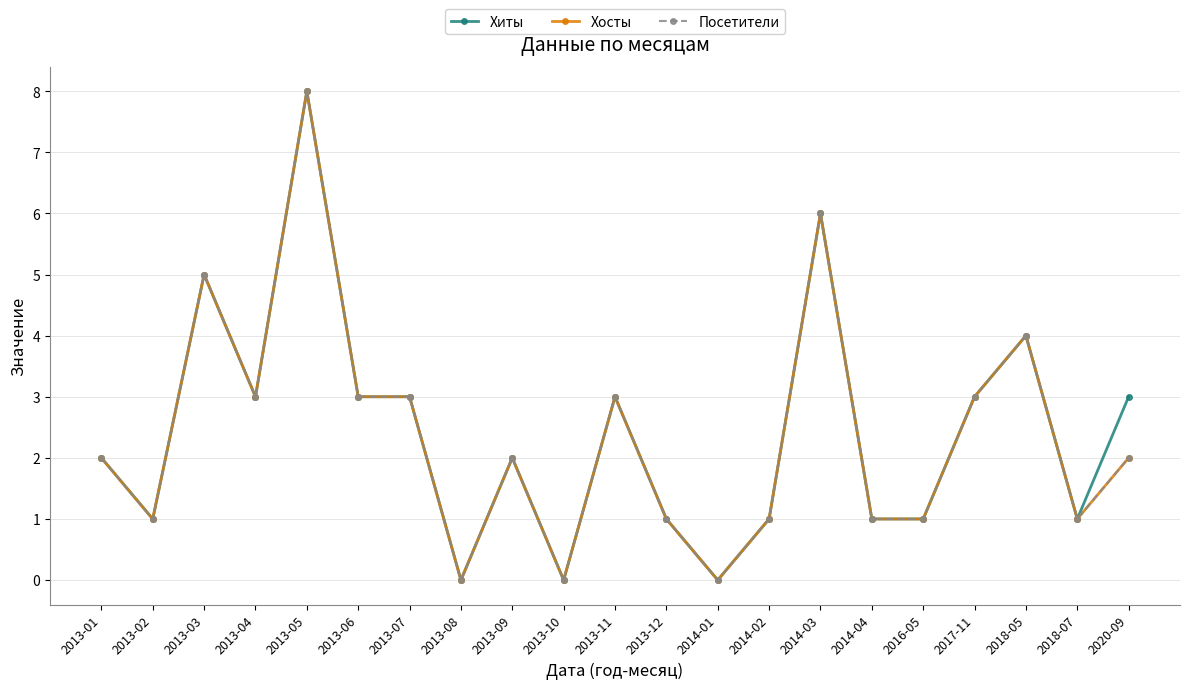

The Хиты series shows 3 at 2020-09. True or false?

True